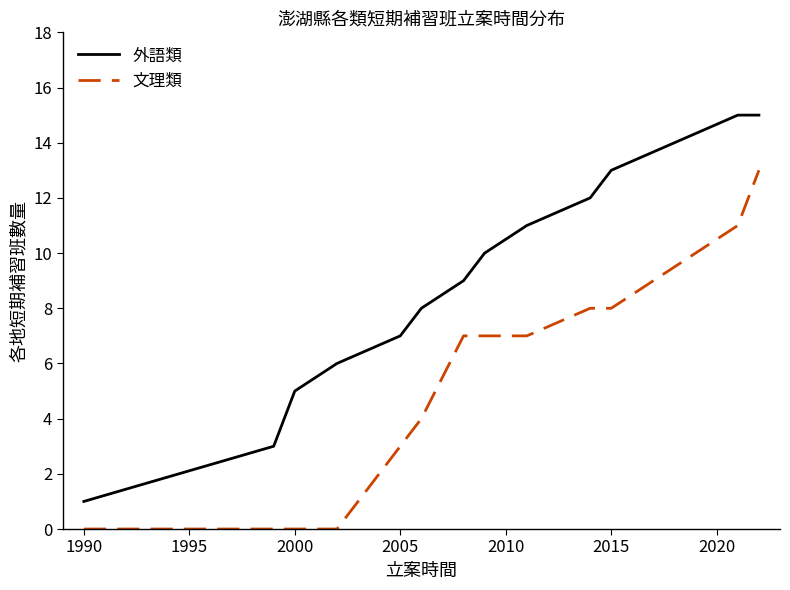

How many lines are shown in the chart?

2